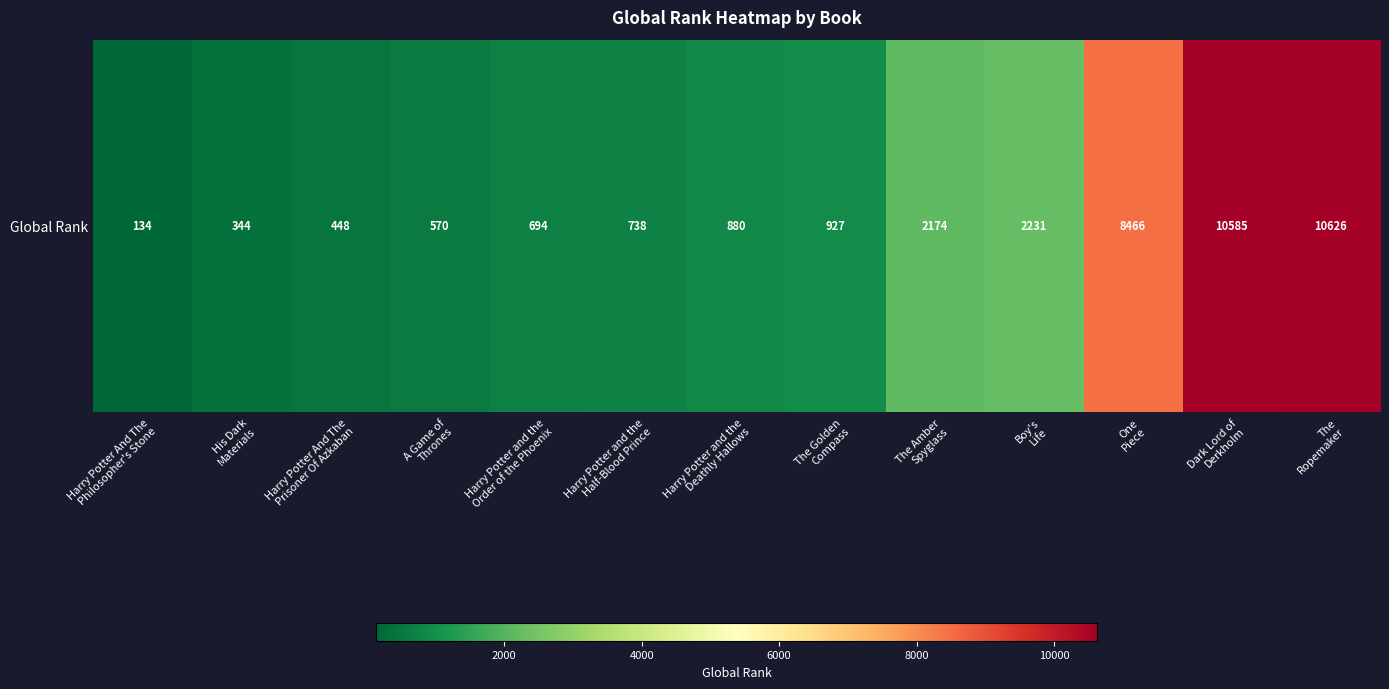

At which label is the value closest to 5380?

One
Piece